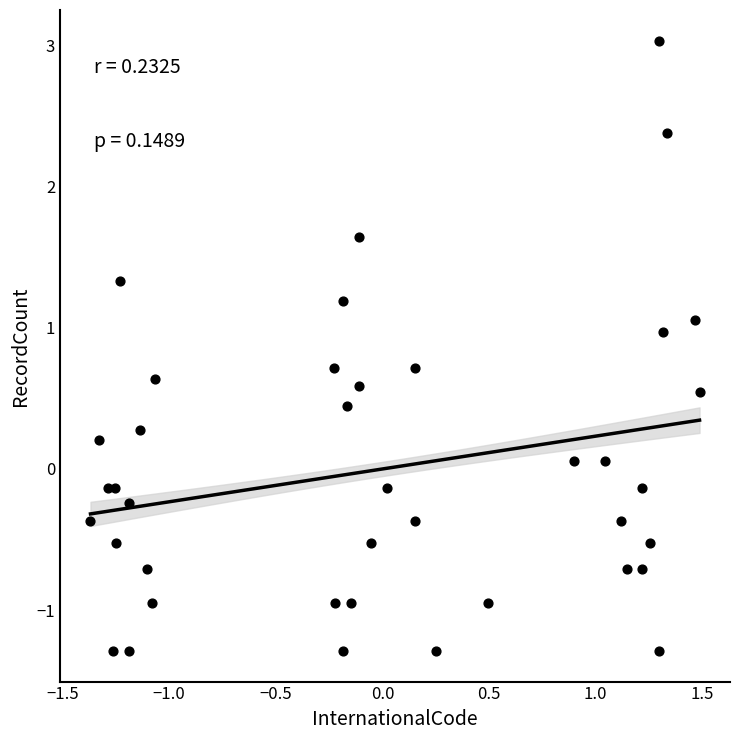

What is the range of Y values (max minus min)?

4.3